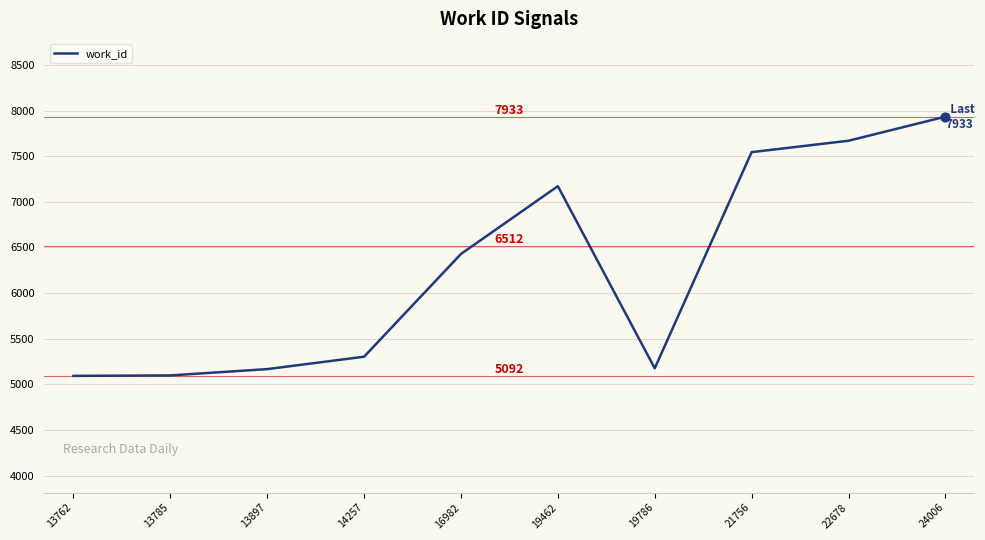

What is the change in value from 13897 to 19462?

+2005